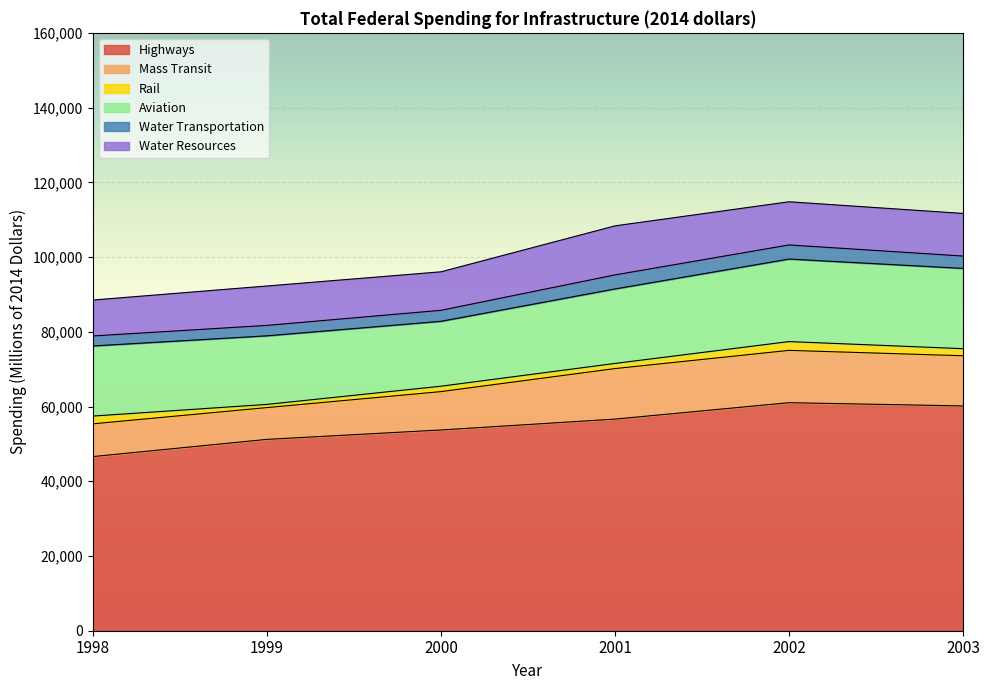

True or false: Water Transportation has a value of 3759 at 2001.

True